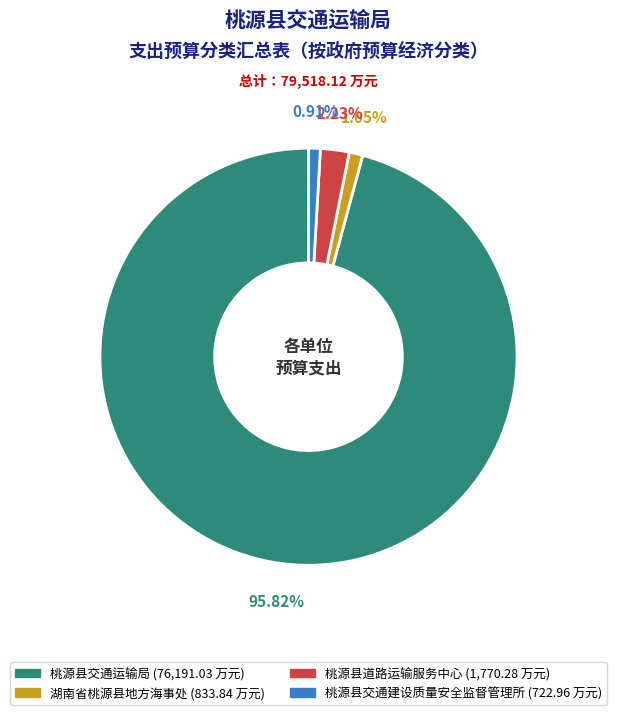

How many segments does this pie chart have?

4